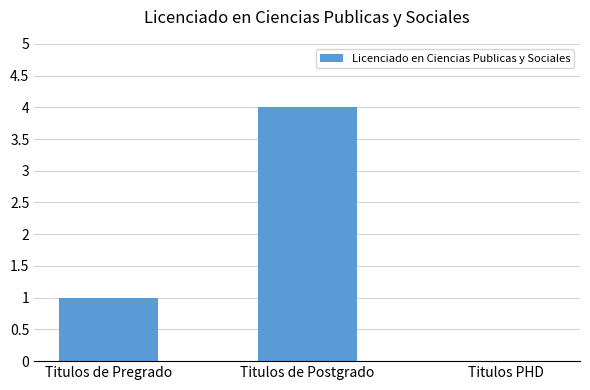

Where is the data nearest to the value 2?

Titulos de Pregrado